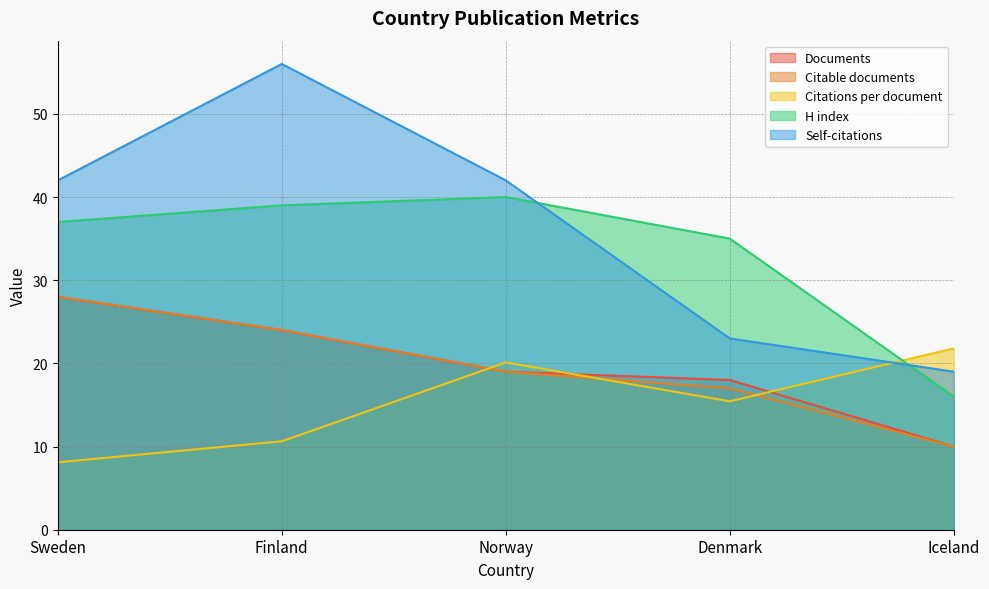

Is the value of Self-citations at Denmark greater than the value of Citable documents at Denmark?

Yes